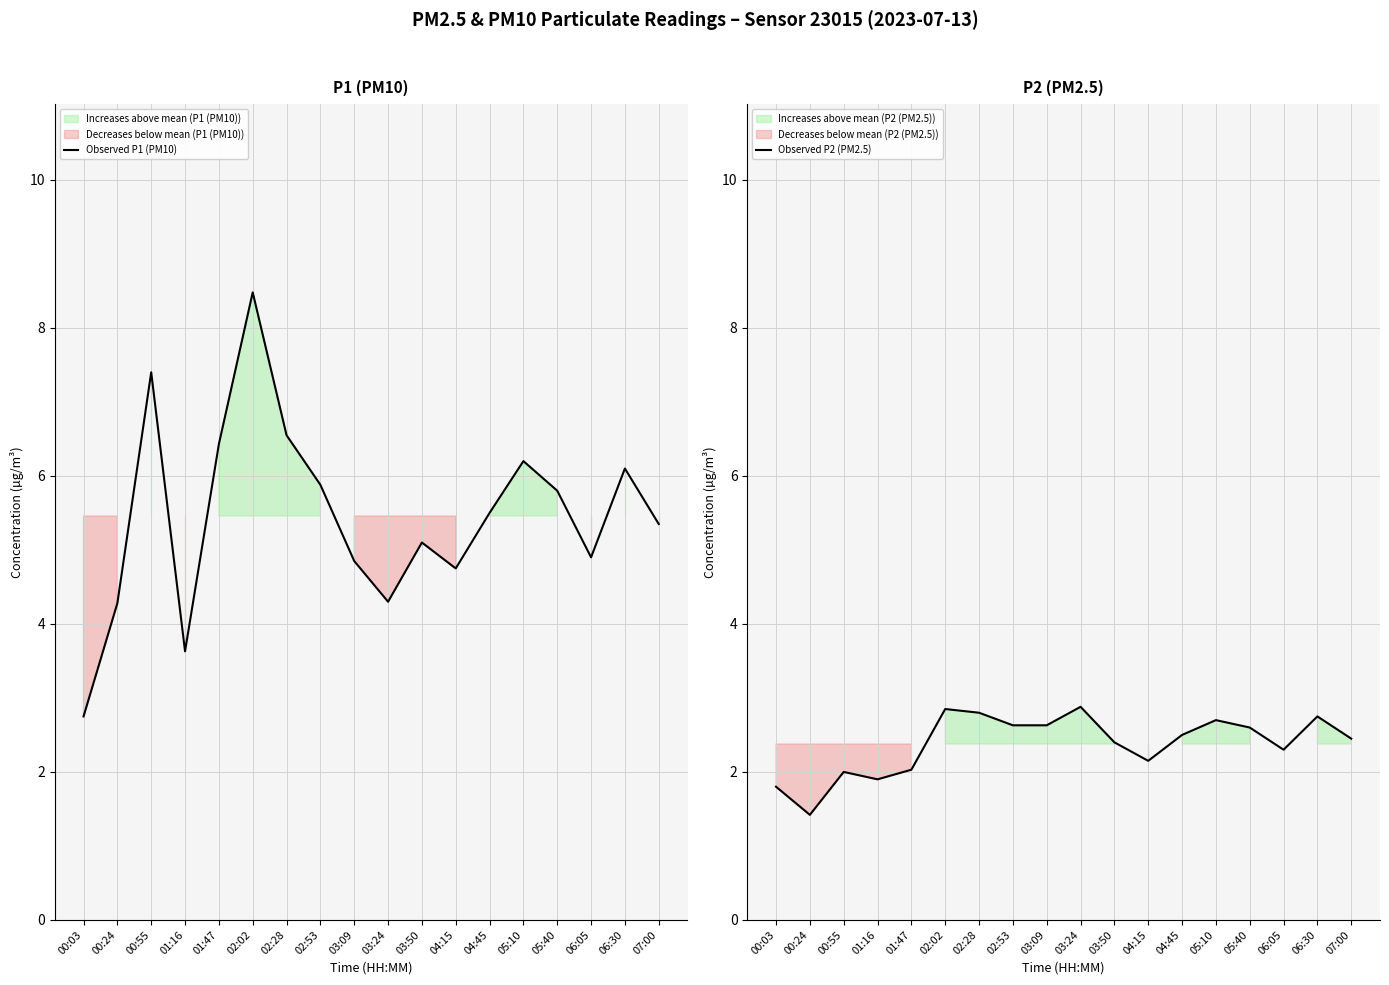

What is the difference between the maximum and second lowest values in the Observed P2 (PM2.5) series?

1.1